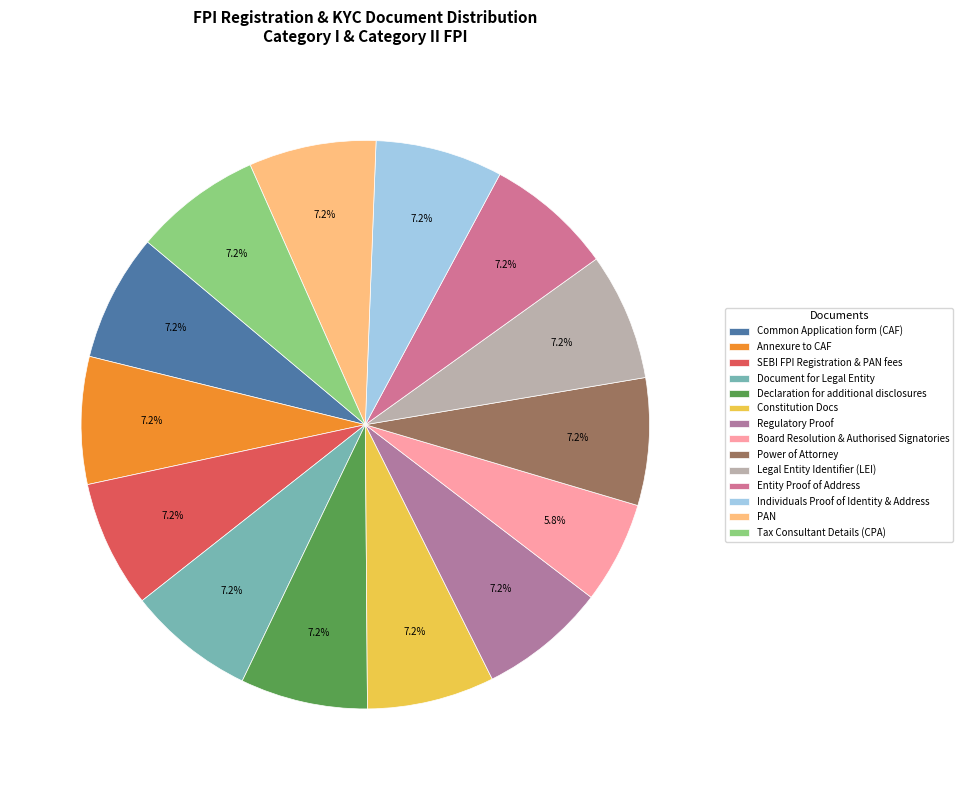

Which slice is the smallest?

Board Resolution & Authorised Signatories